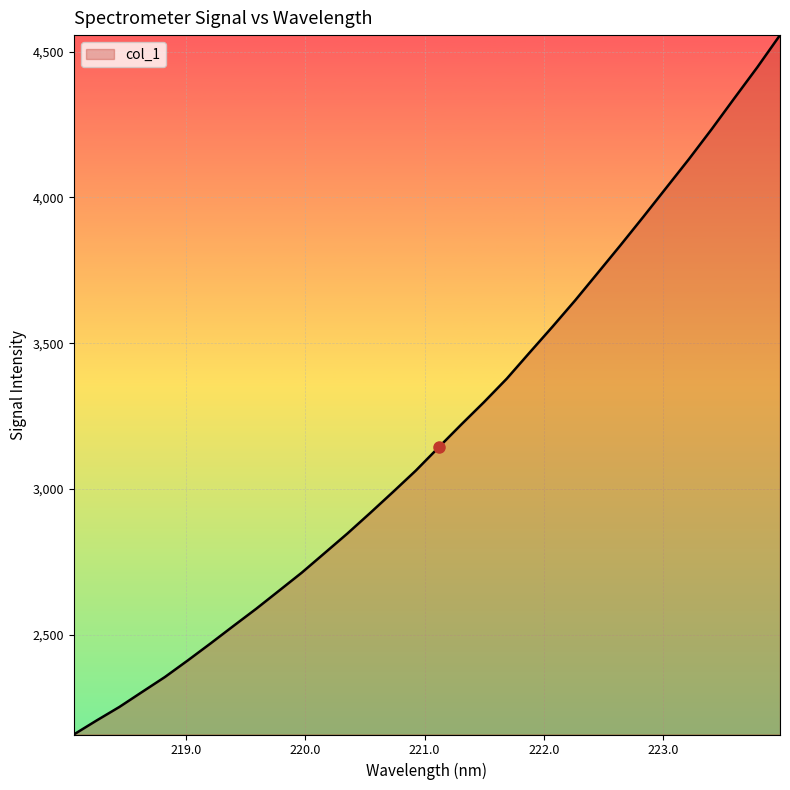

What is the smallest value displayed?

2157.8